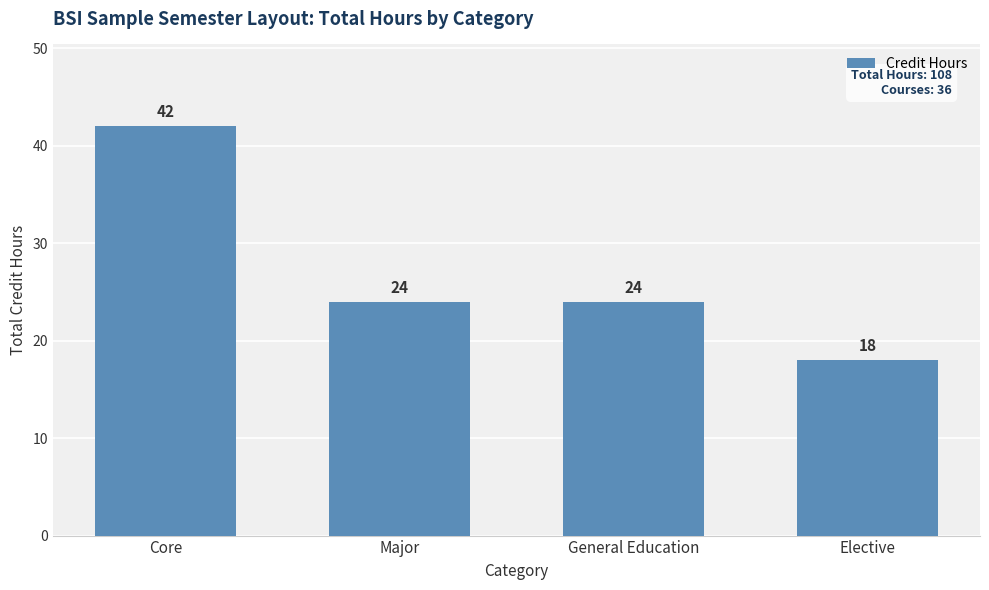

How many values are between 24 and 42?

3